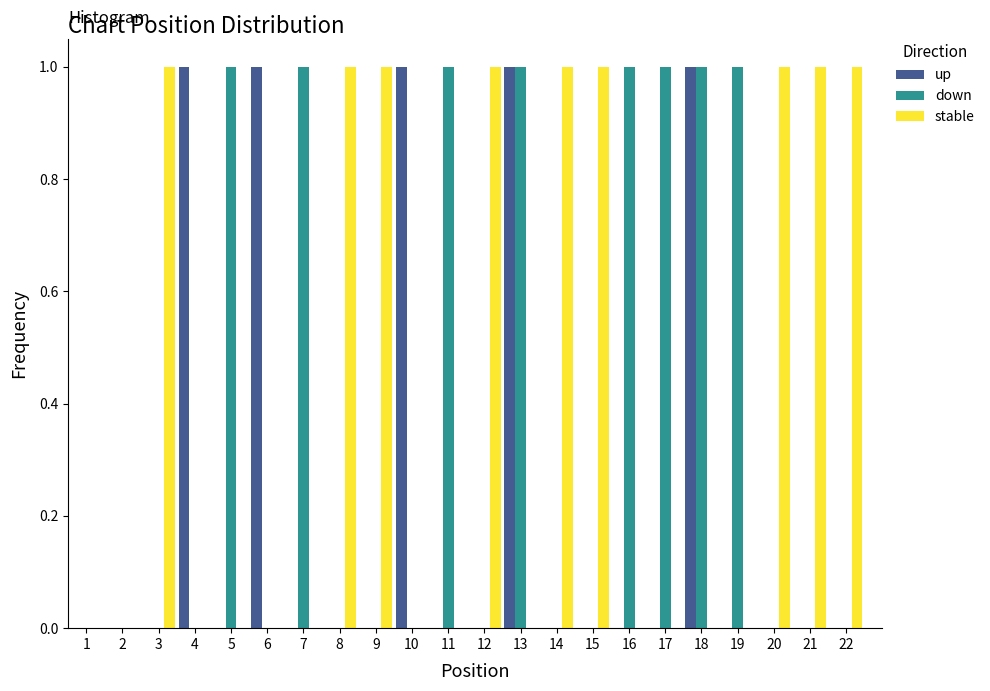

Reading left to right, transcribe this chart: for each range on the x-axis, give the height of each series' bar. The values are not printed on the chart, so give them approximately, as read against the axis.

0.5 to 1.5: up=0	down=0	stable=0
1.5 to 2.5: up=0	down=0	stable=0
2.5 to 3.5: up=0	down=0	stable=1
3.5 to 4.5: up=1	down=0	stable=0
4.5 to 5.5: up=0	down=1	stable=0
5.5 to 6.5: up=1	down=0	stable=0
6.5 to 7.5: up=0	down=1	stable=0
7.5 to 8.5: up=0	down=0	stable=1
8.5 to 9.5: up=0	down=0	stable=1
9.5 to 10.5: up=1	down=0	stable=0
10.5 to 11.5: up=0	down=1	stable=0
11.5 to 12.5: up=0	down=0	stable=1
12.5 to 13.5: up=1	down=1	stable=0
13.5 to 14.5: up=0	down=0	stable=1
14.5 to 15.5: up=0	down=0	stable=1
15.5 to 16.5: up=0	down=1	stable=0
16.5 to 17.5: up=0	down=1	stable=0
17.5 to 18.5: up=1	down=1	stable=0
18.5 to 19.5: up=0	down=1	stable=0
19.5 to 20.5: up=0	down=0	stable=1
20.5 to 21.5: up=0	down=0	stable=1
21.5 to 22.5: up=0	down=0	stable=1